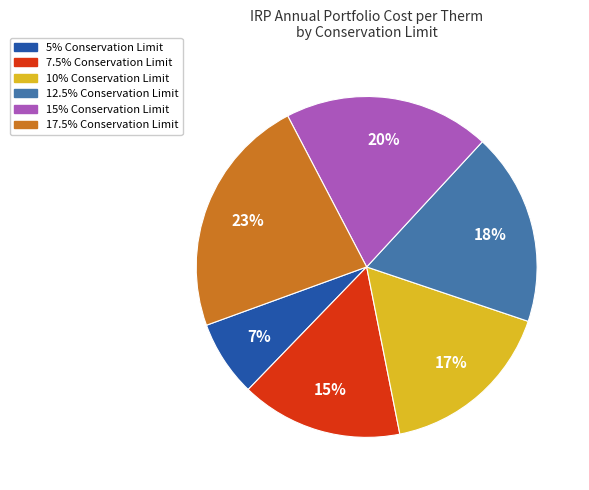

Do 12.5% and 5% together represent more than half of the pie?

No